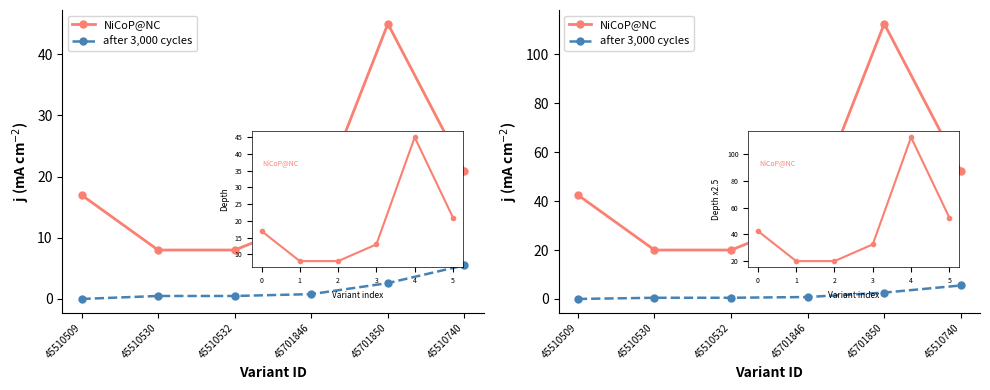

True or false: NiCoP@NC and after 3,000 cycles cross at least once.

False